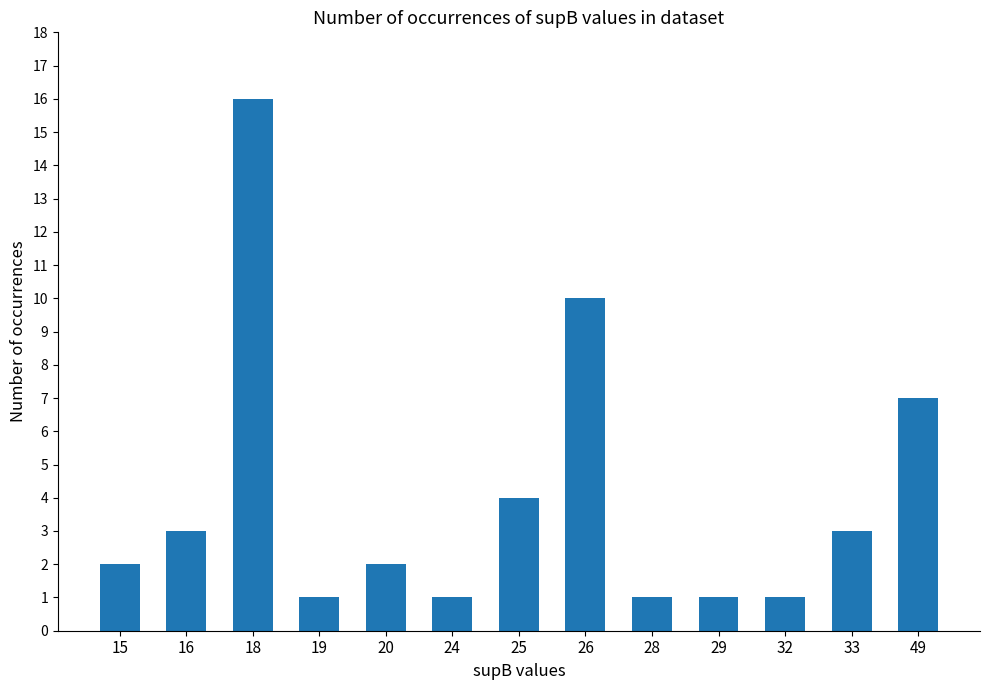

Is it true that the value at 18 is 10?

False